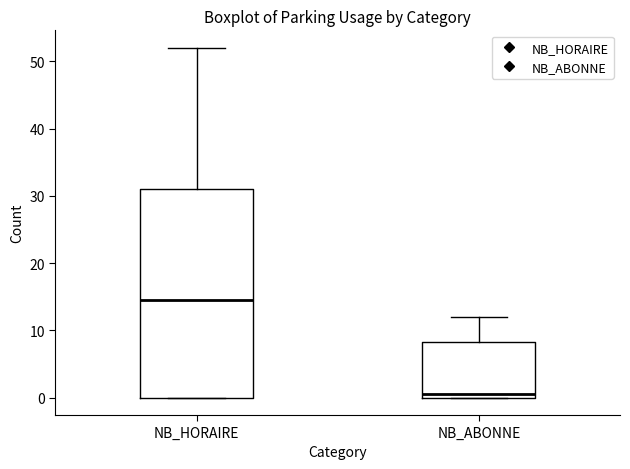

Reading left to right, read every box against the y-axis: the position of its median line, the range the box covers, and the ends of its whiskers. The values are not printed on the chart, so give them approximately, as read against the axis.

NB_HORAIRE: median 15, box 0 to 31, whiskers 0 to 52
NB_ABONNE: median 1, box 0 to 8, whiskers 0 to 12